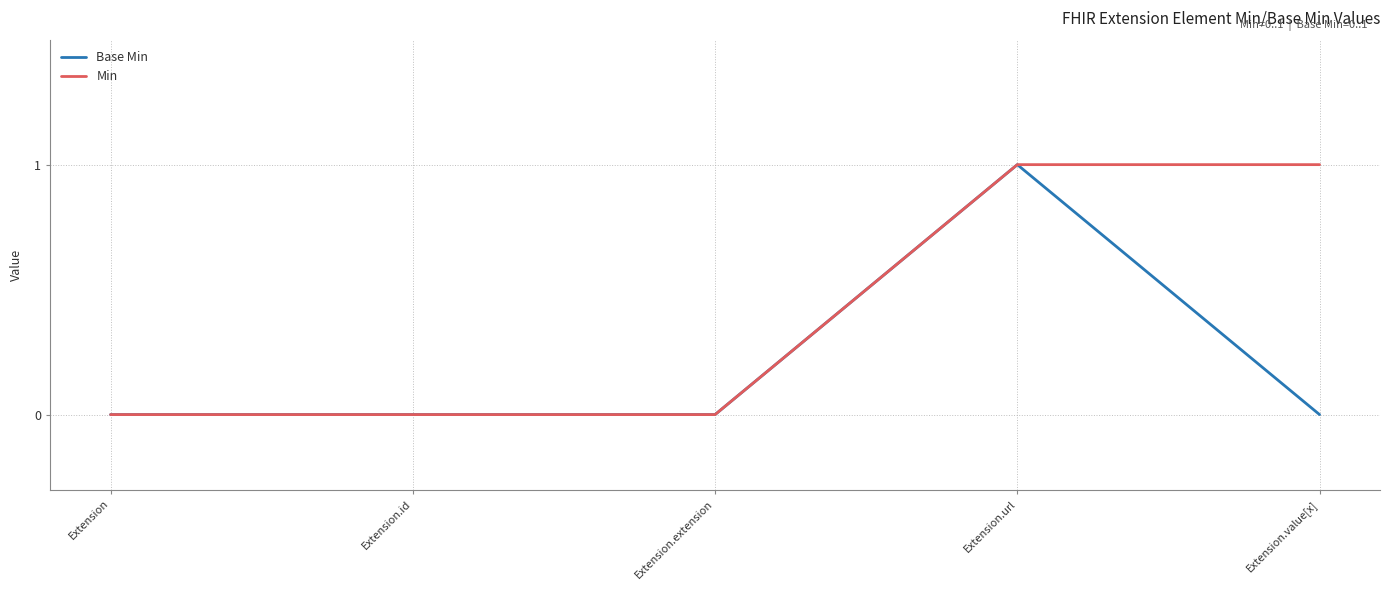

What is the difference between the maximum and second lowest values in the Base Min series?

1